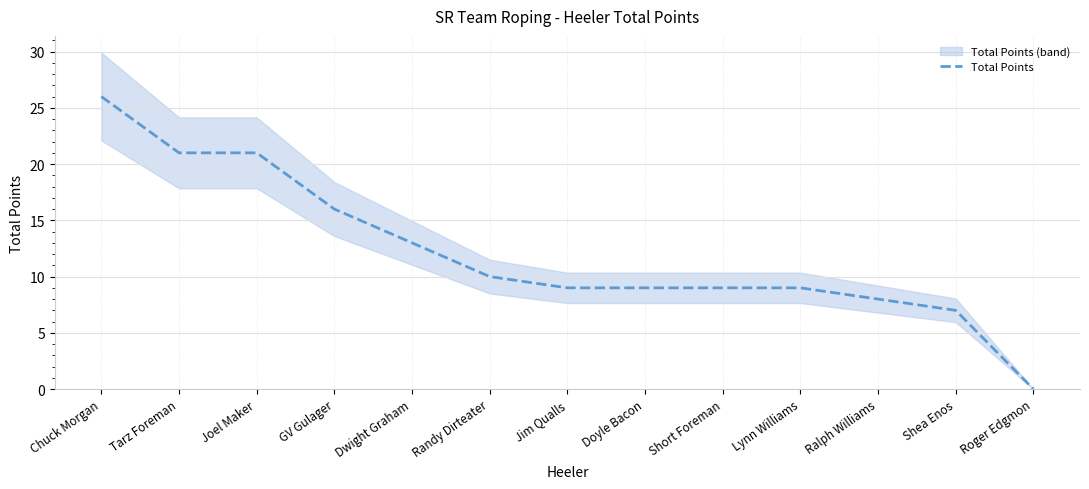

What is the change in value from GV Gulager to Shea Enos?

-9